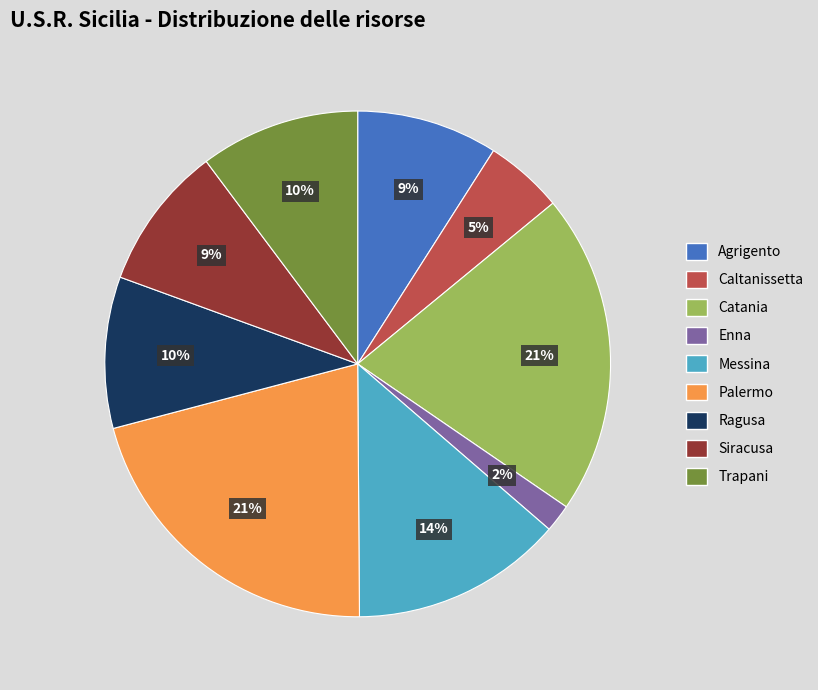

Is the sum of Trapani and Caltanissetta greater than half?

No